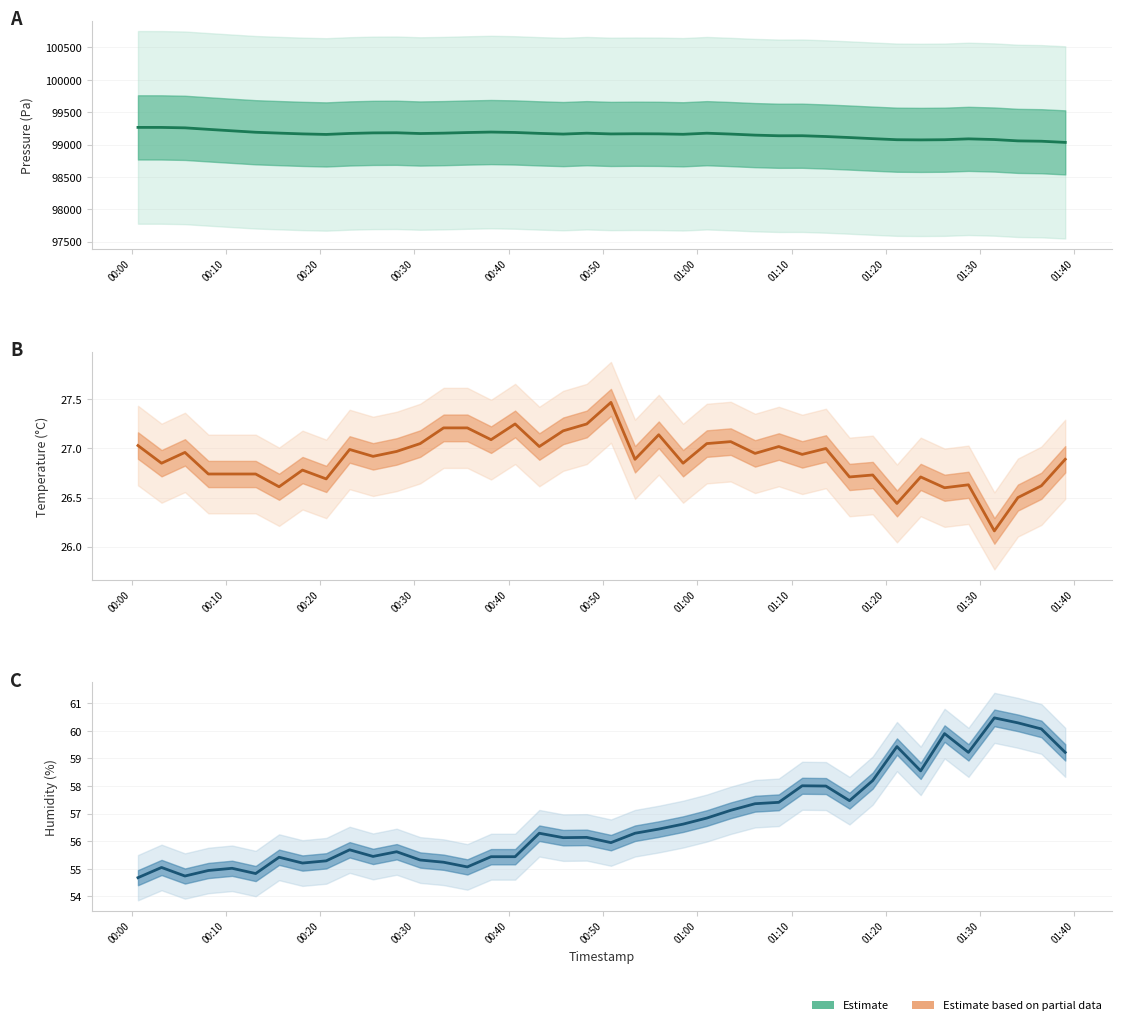

Count the number of categories in the chart.

40